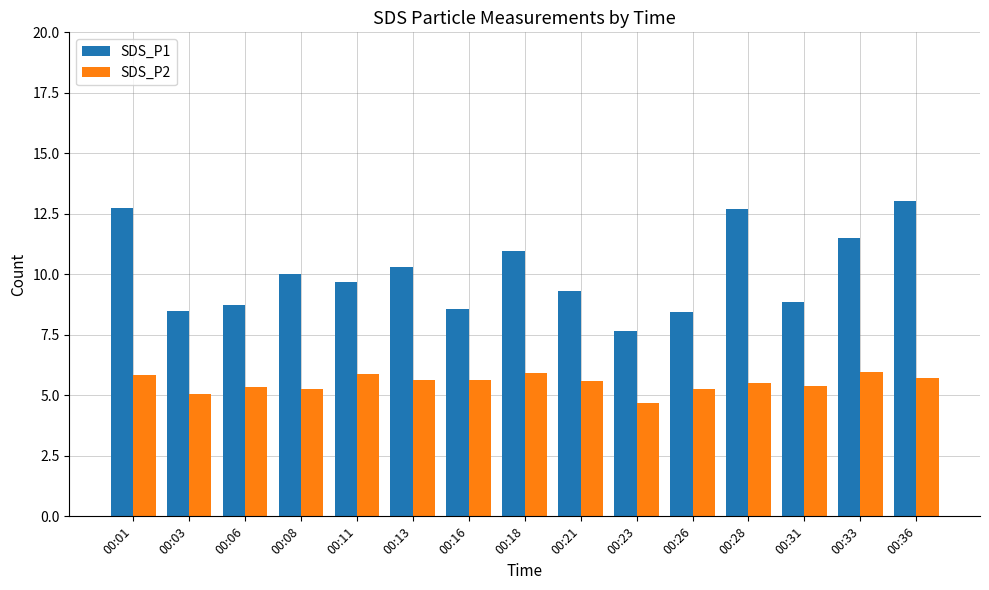

What is the value of the SDS_P1 bar at the 10th from the left?

7.7